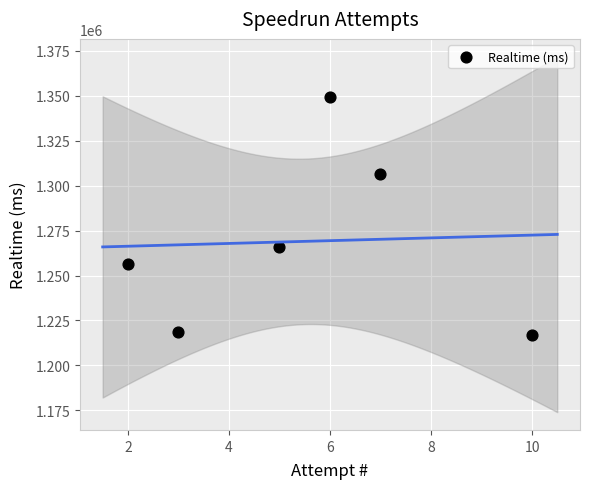

What is the range of X values (max minus min)?

8